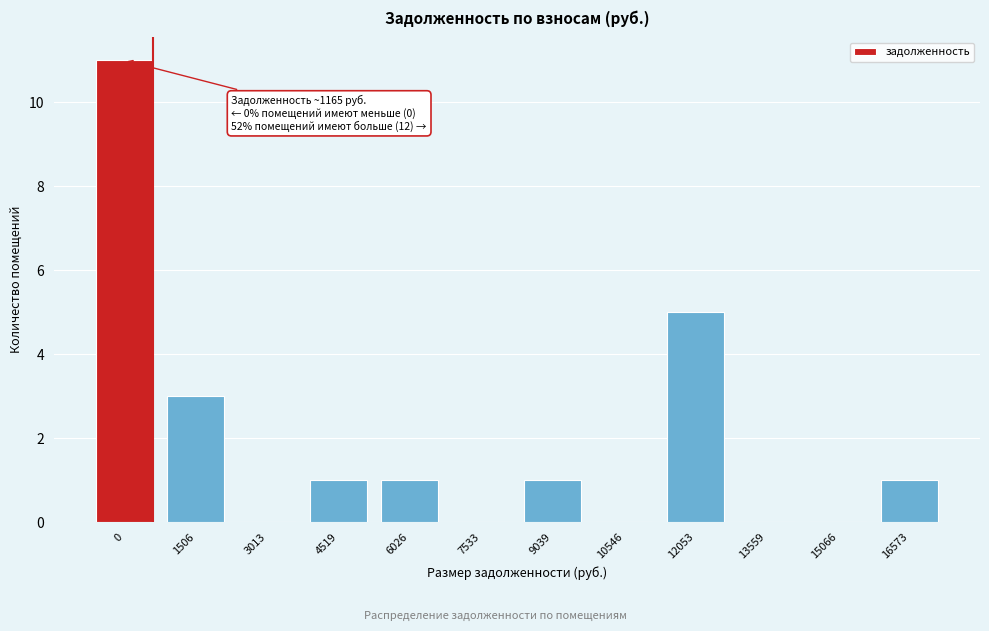

Reading left to right, what are all the values shown in this chart?

0=11	1506=3	3013=0	4519=1	6026=1	7533=0	9039=1	10546=0	12053=5	13559=0	15066=0	16573=1